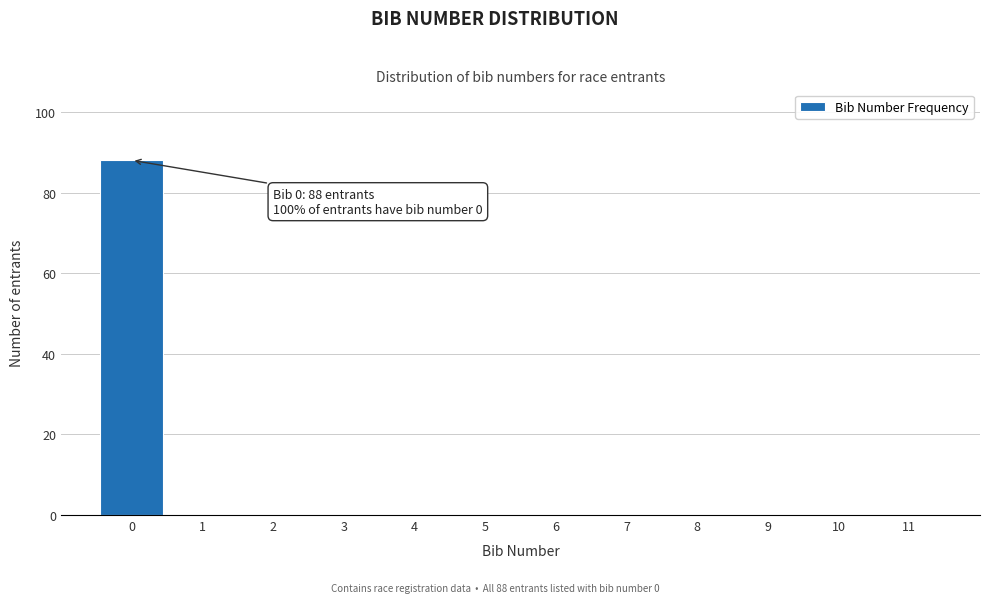

Over which range of the x-axis is the bar tallest?

-0.5 to 0.5